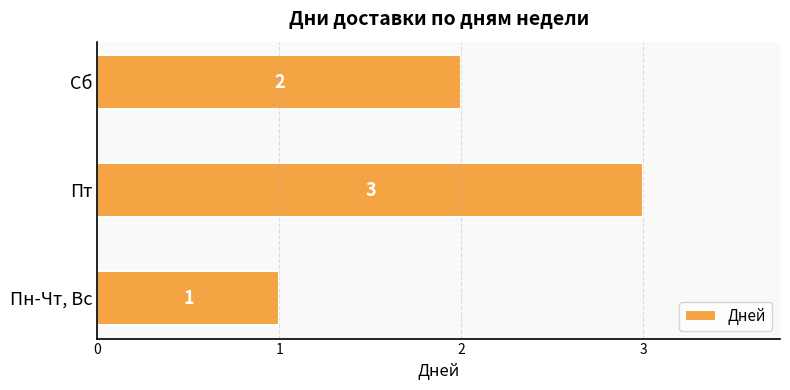

What is the sum of all values?

6